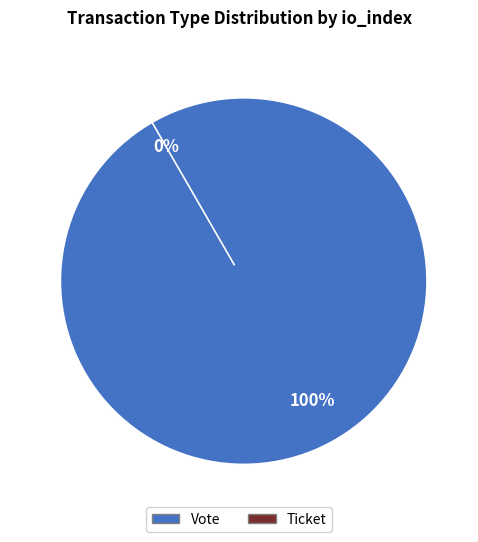

What is the change in value from Vote (io_index=1) to Ticket (io_index=0)?

-1